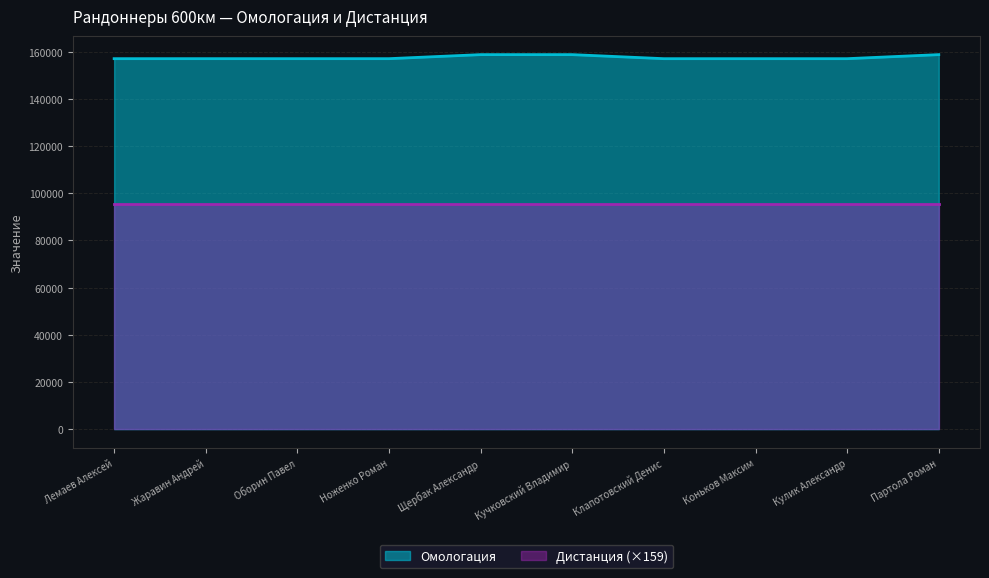

What is the value of the 6th point from the left?

158794